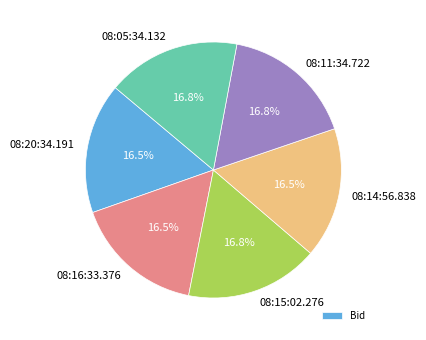

Combined, what portion of the pie is 08:14:56.838 and 08:05:34.132?

33.3%